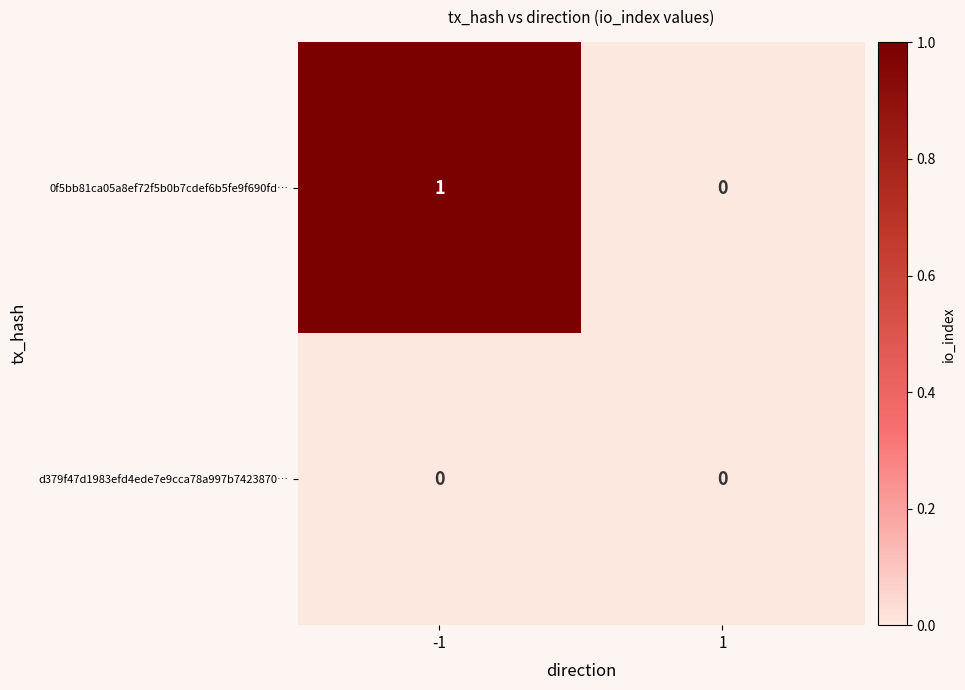

The value of 0f5bb81ca05a8ef72f5b0b7cdef6b5fe9f690fd… at -1 is 0. True or false?

False